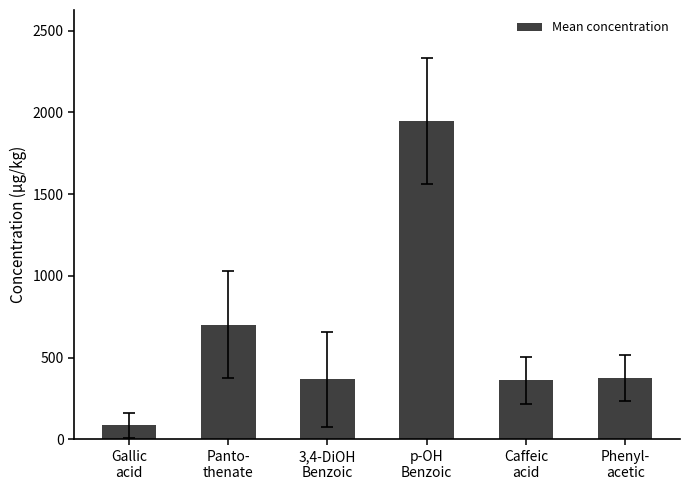

How many distinct data groups are displayed?

1